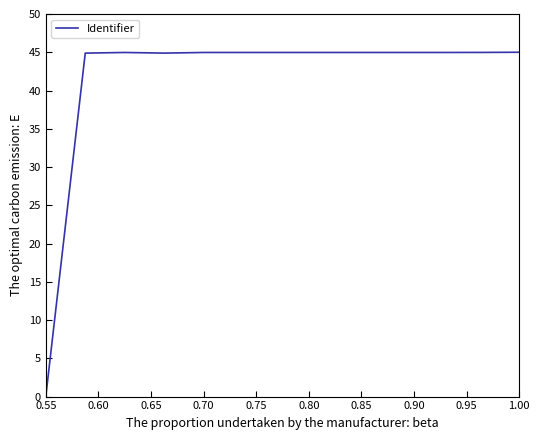

What is the average value?

41.5